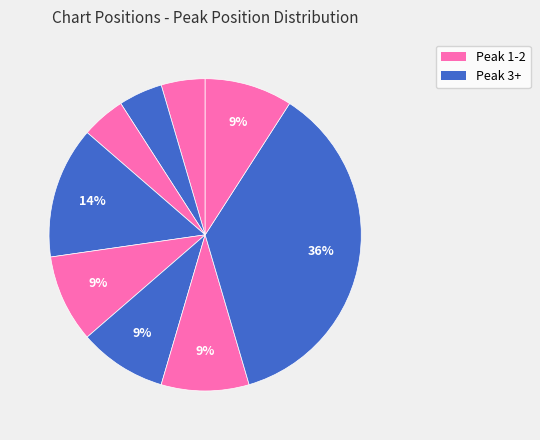

Which category has the biggest portion of the pie?

Position 8